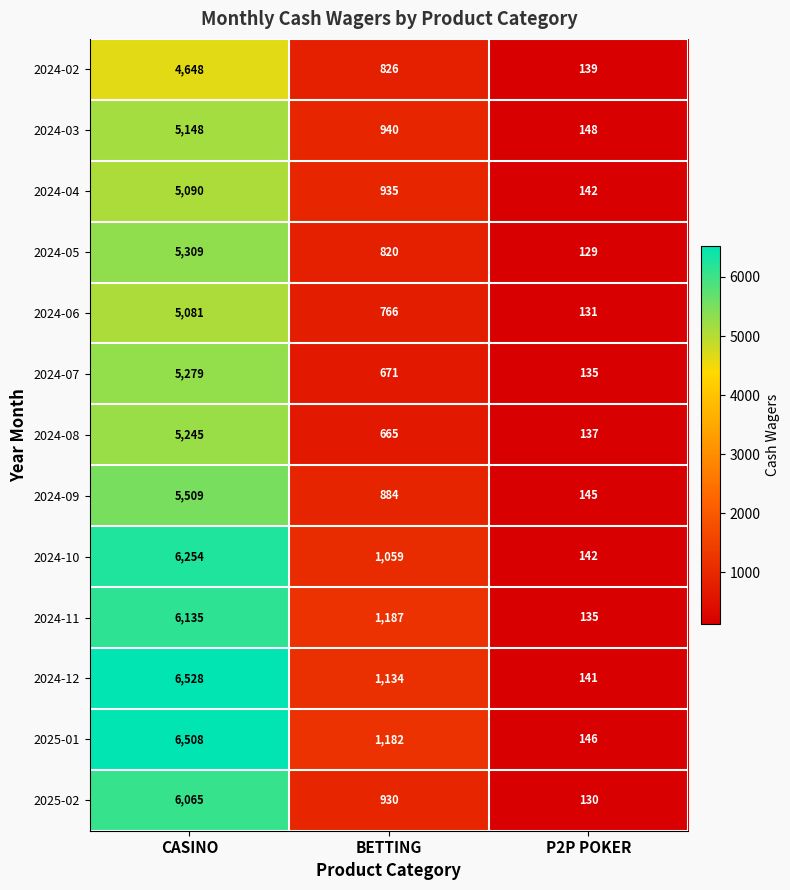

Count the 2024-05 values in the range 129 to 5309.

3